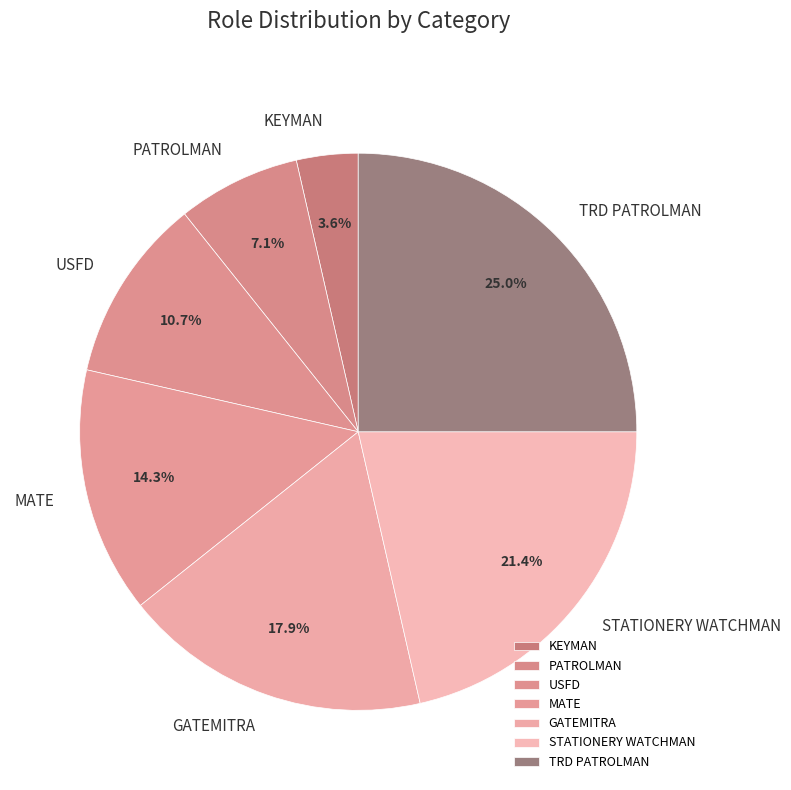

Approximately how many times larger is the value at USFD compared to PATROLMAN?

1.5